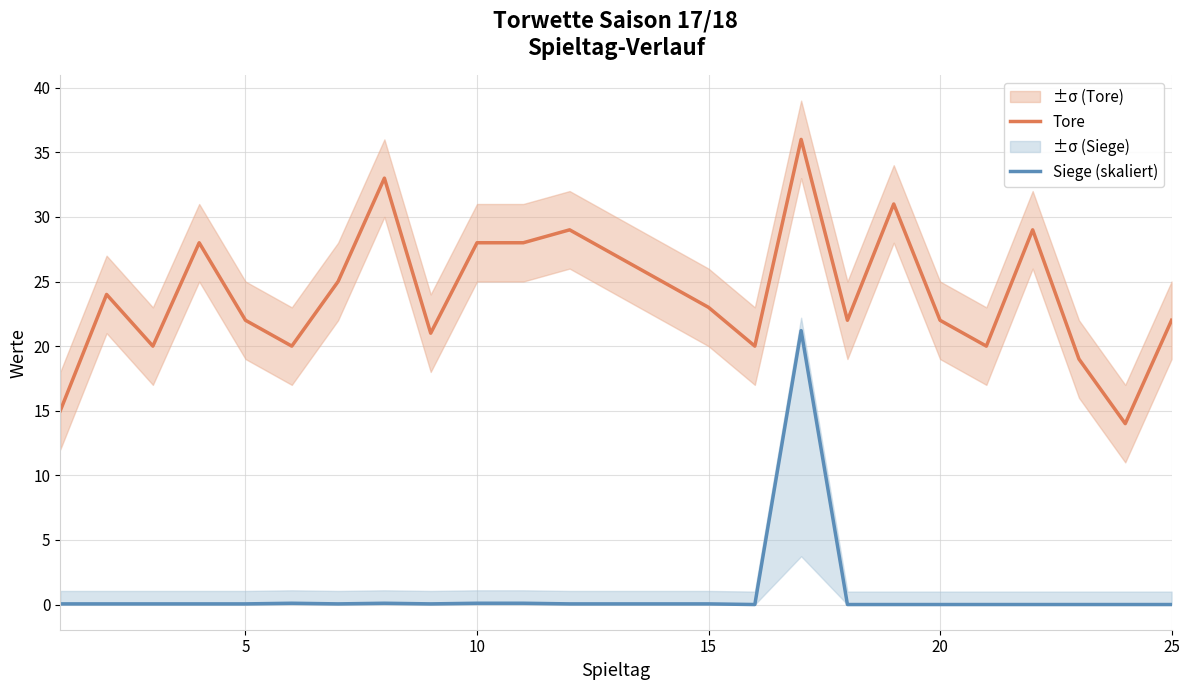

What are all the series names shown in the legend?

Tore, Siege (skaliert)